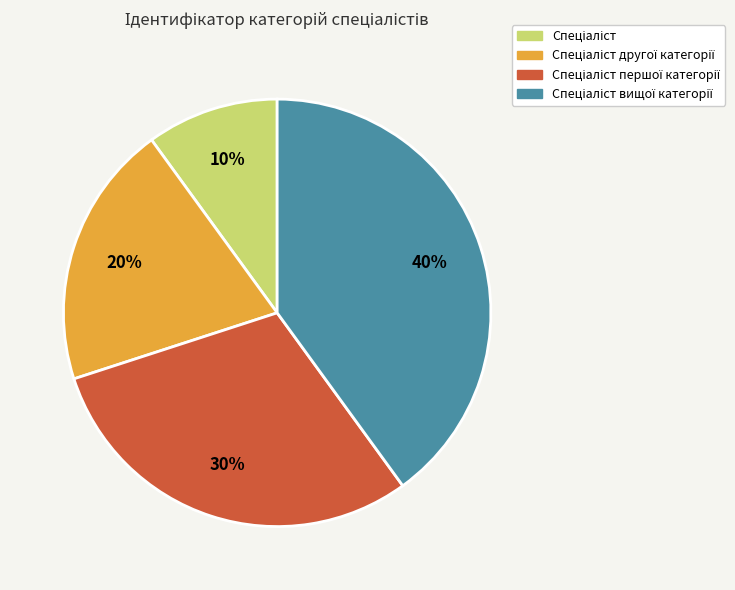

Does any single category account for the majority?

No